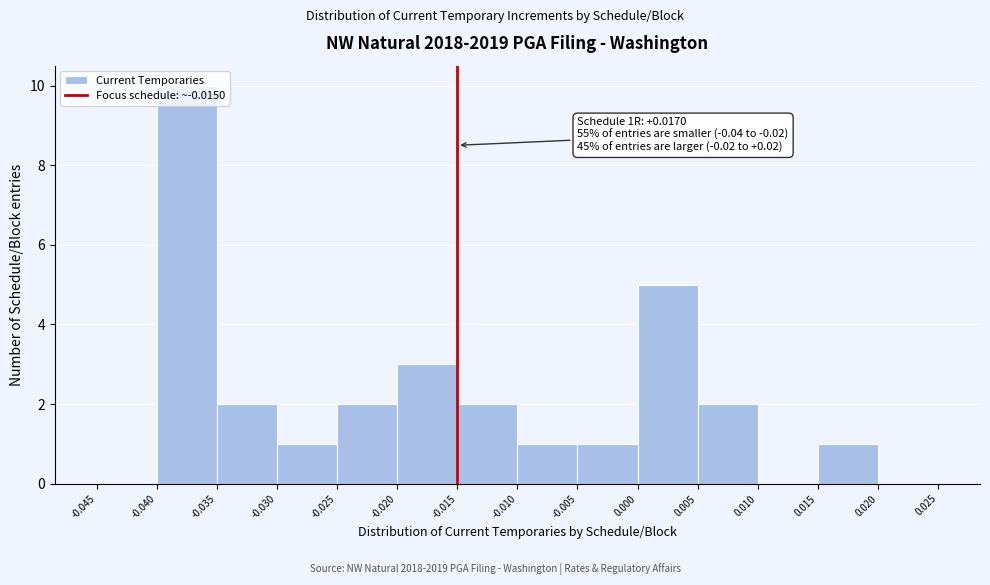

Over which range of the x-axis is the bar tallest?

-0.040 to -0.035